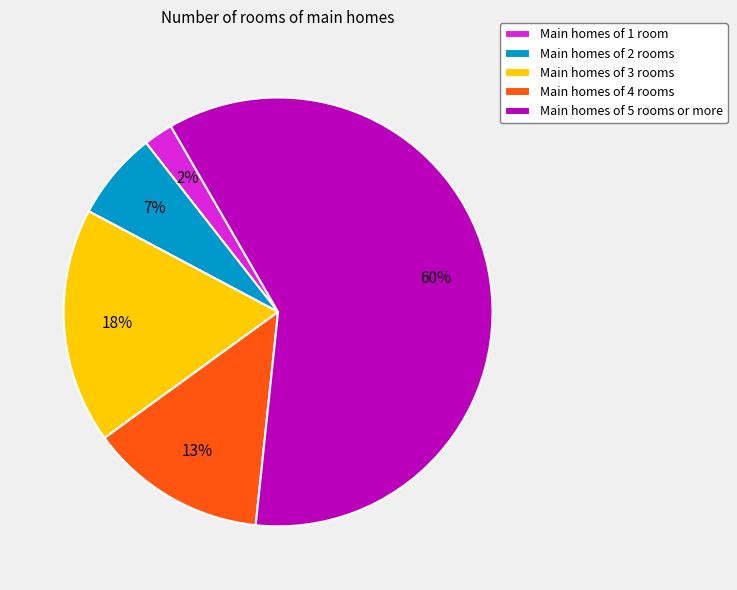

Which slice is the largest?

Main homes of 5 rooms or more